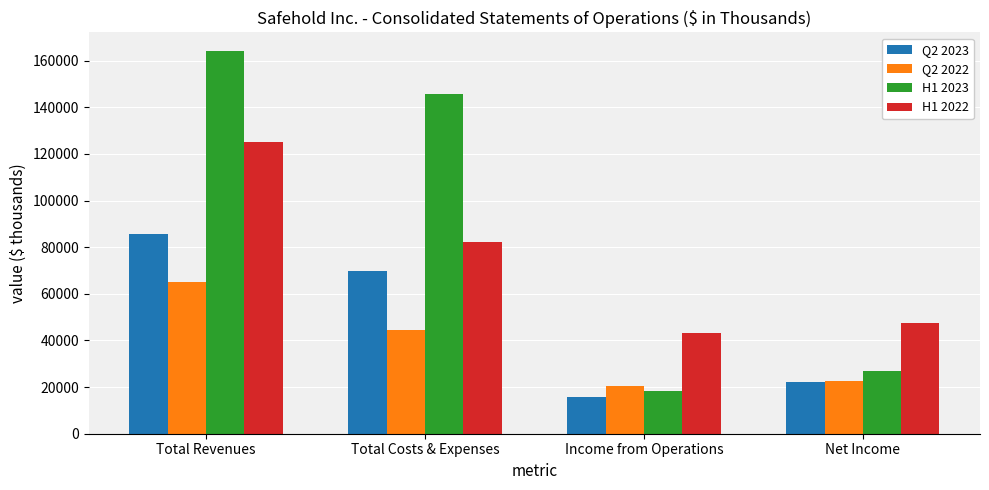

Reading left to right, extract all data points from this chart.

Q2 2023: Total Revenues=85661	Total Costs & Expenses=69832	Income from Operations=15829	Net Income=22111
Q2 2022: Total Revenues=64884	Total Costs & Expenses=44425	Income from Operations=20459	Net Income=22711
H1 2023: Total Revenues=163990	Total Costs & Expenses=145707	Income from Operations=18283	Net Income=26827
H1 2022: Total Revenues=125247	Total Costs & Expenses=82157	Income from Operations=43090	Net Income=47618